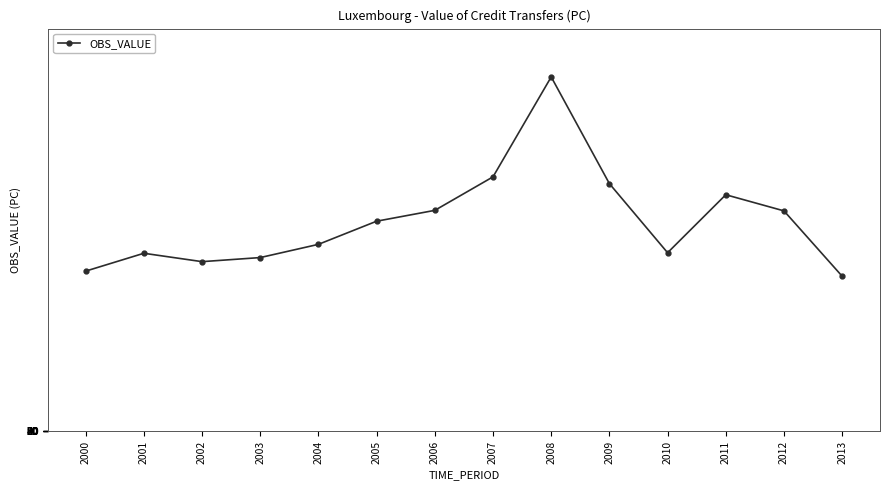

What is the average value?

21960.5